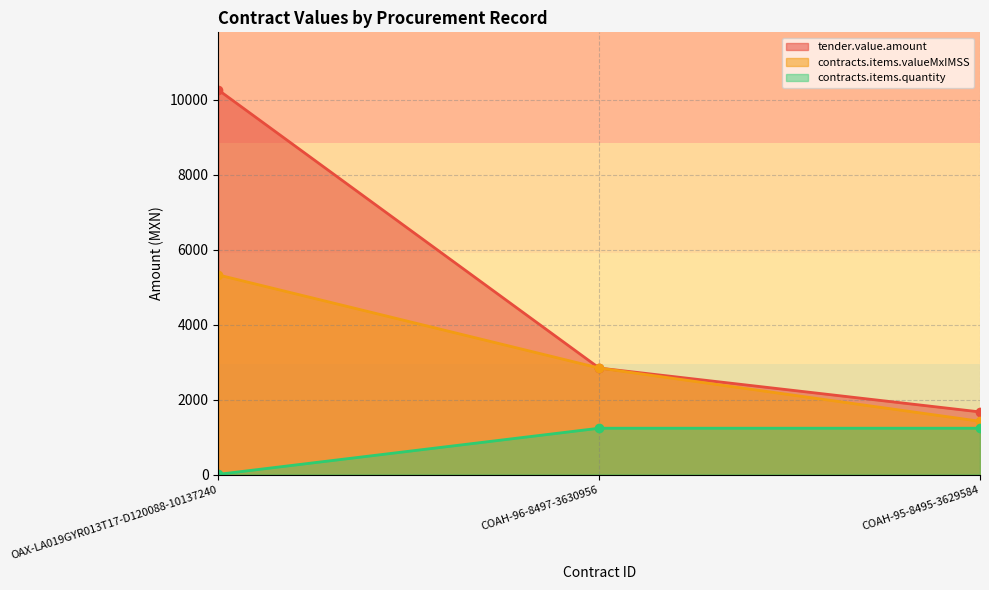

What is the total value across all series at OAX-LA019GYR013T17-D120088-10137240?

15588.4